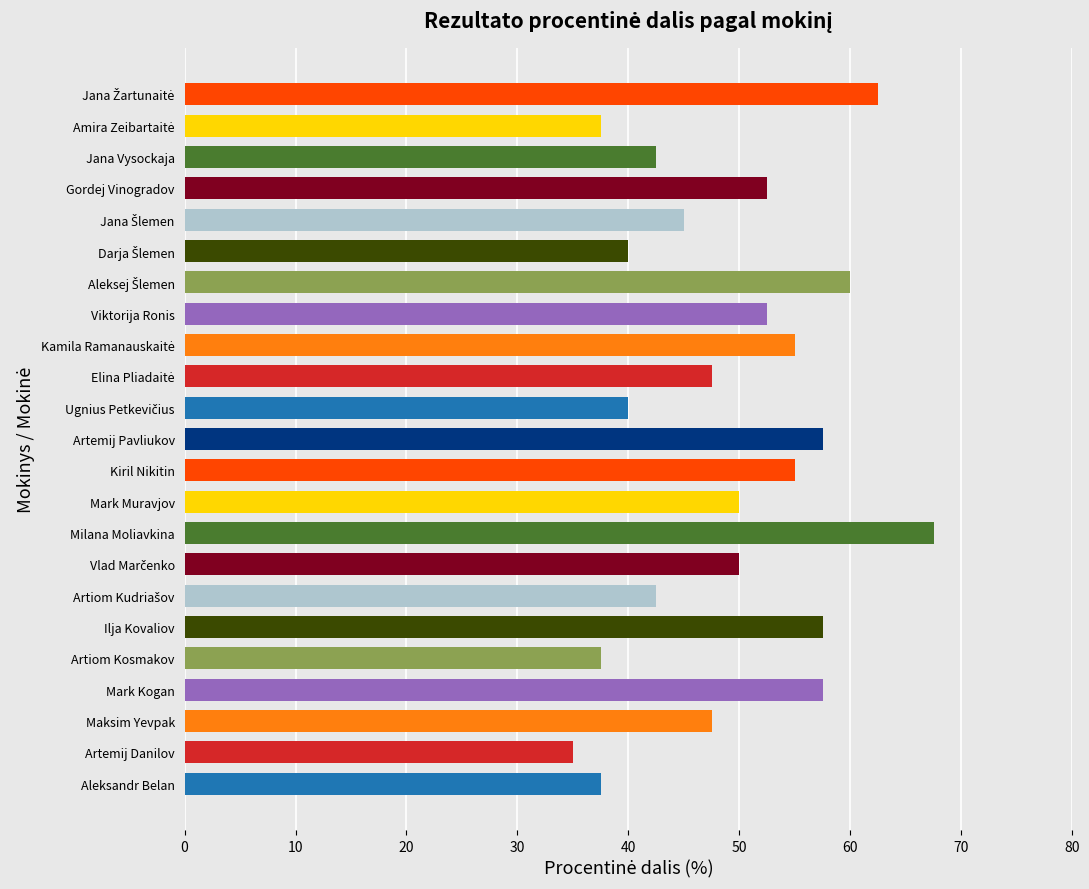

The chart shows a value of 24.7 at Ilja Kovaliov. True or false?

False